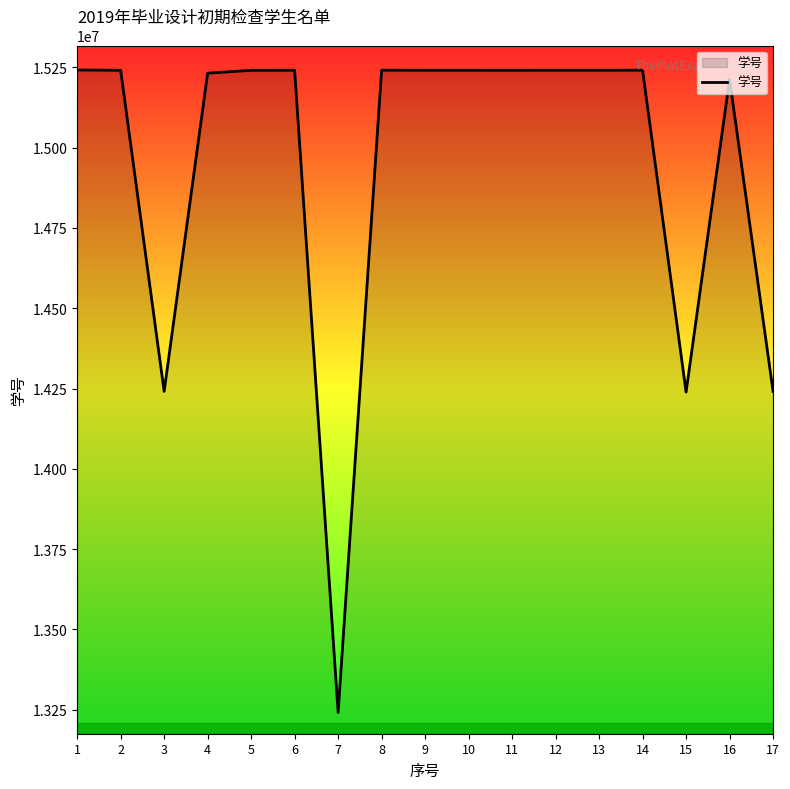

Does the chart display data point markers on the line(s)?

No